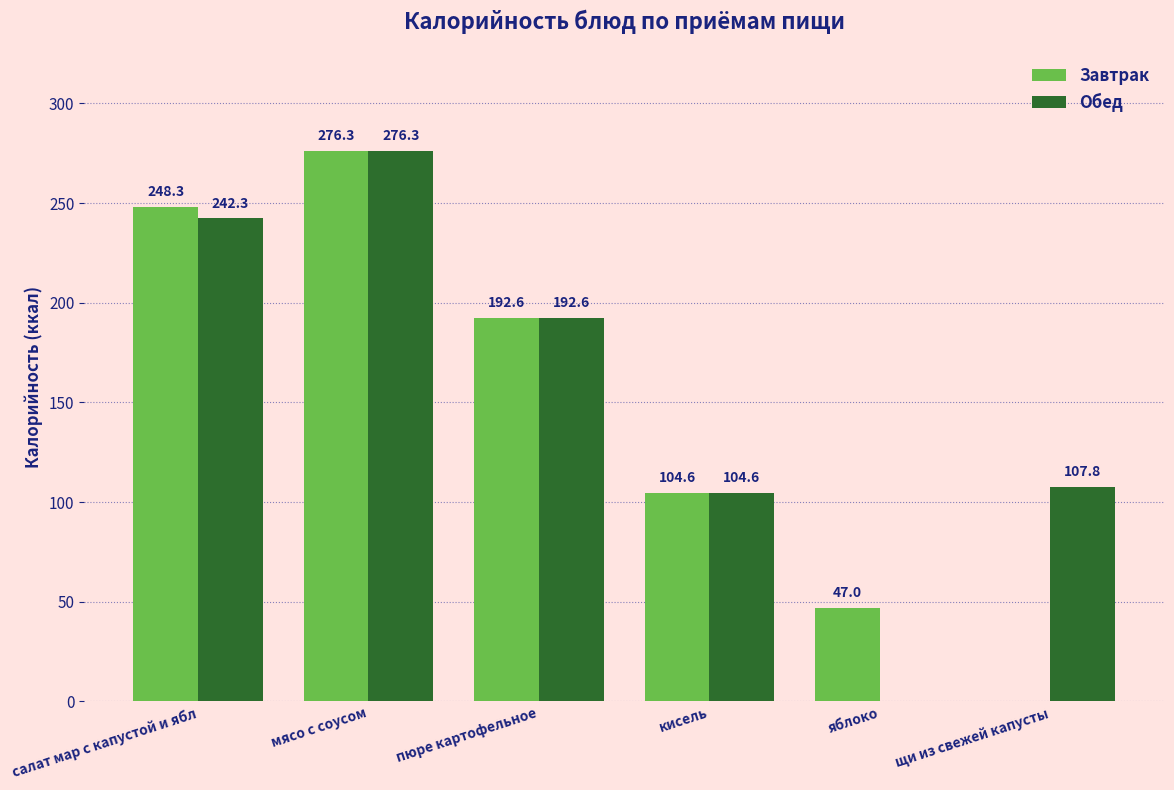

What are all the series names shown in the legend?

Завтрак, Обед